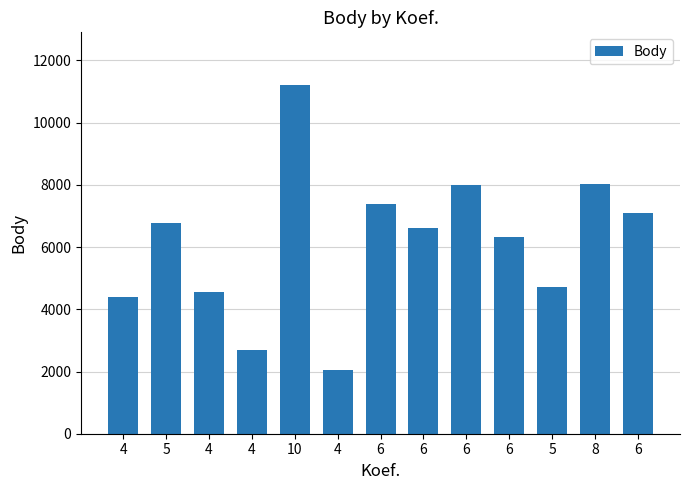

What is the difference between the second highest and second lowest values?

5333